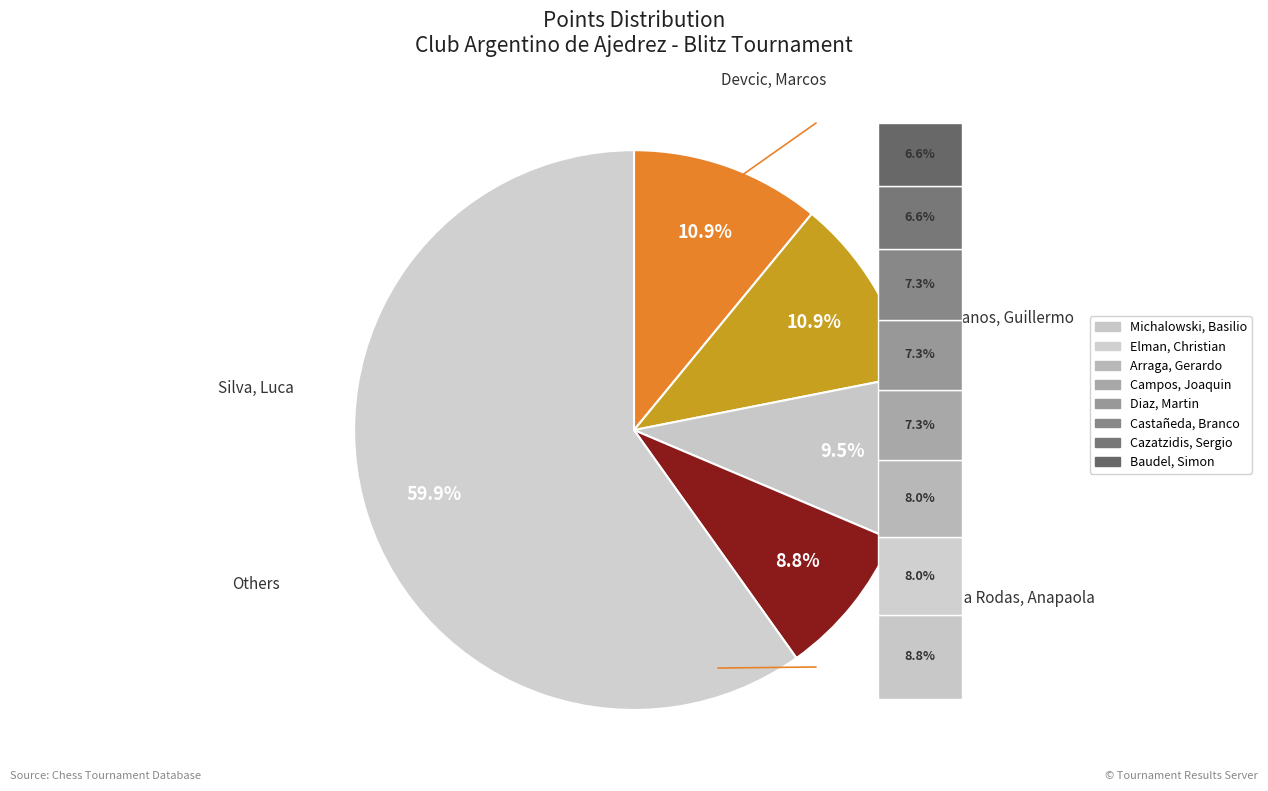

The Diaz, Martin slice represents 7% of the pie. True or false?

True